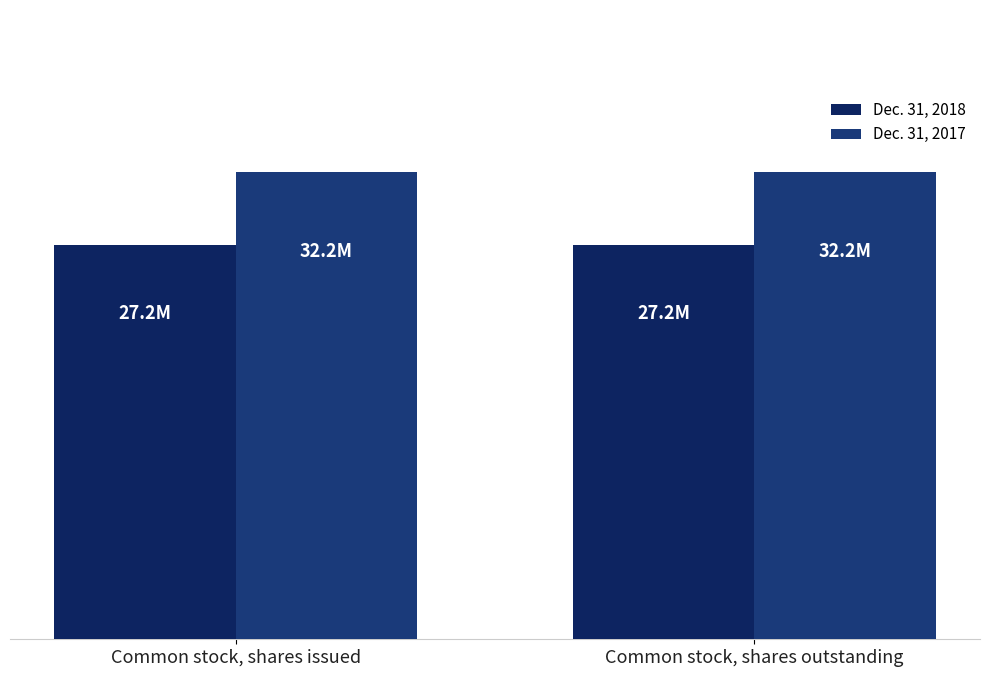

Are the bars horizontal?

No